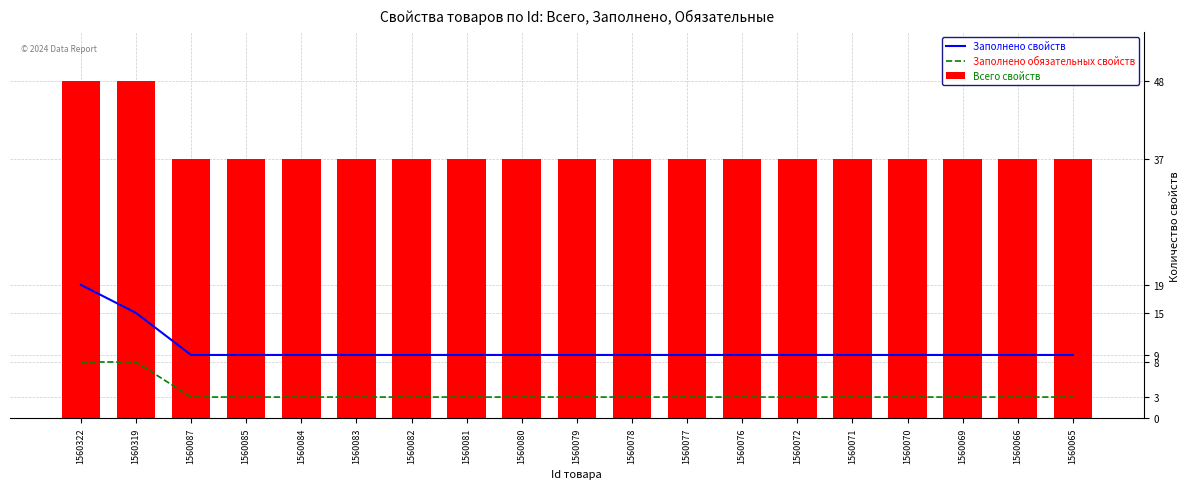

What are all the series names shown in the legend?

Заполнено свойств, Заполнено обязательных свойств, Всего свойств